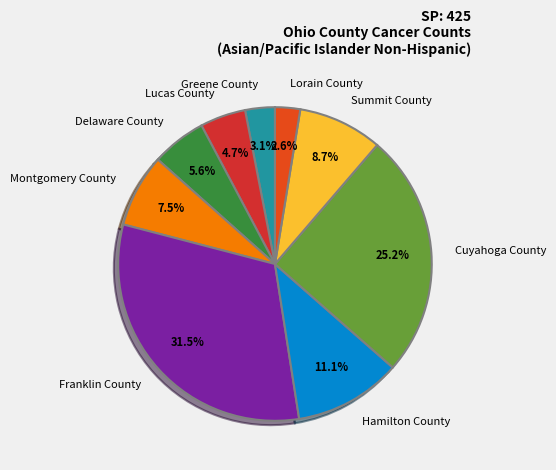

What percentage is the Greene County slice, to the nearest percent?

3%